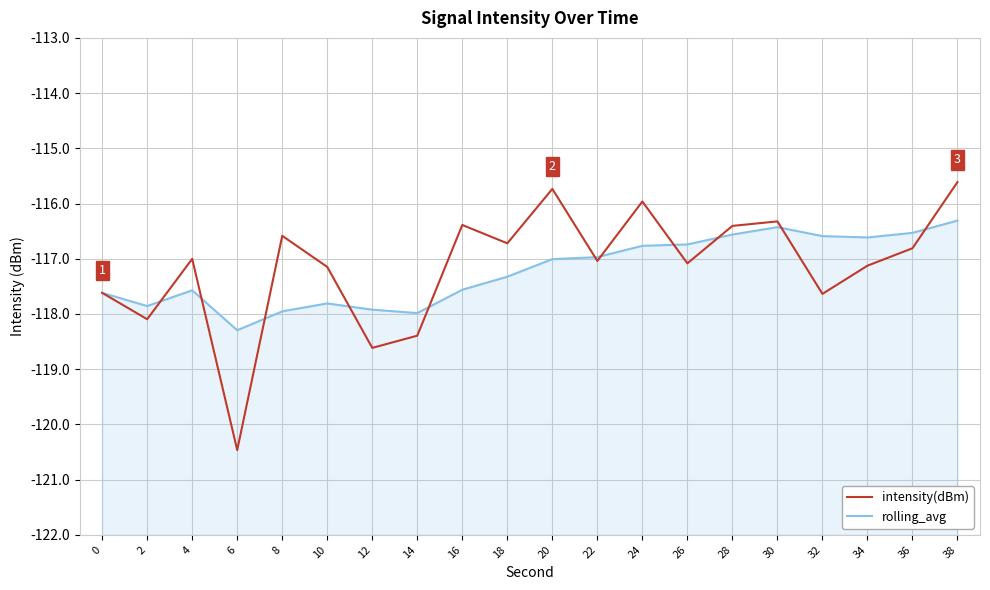

What is the smallest value displayed?

-120.5